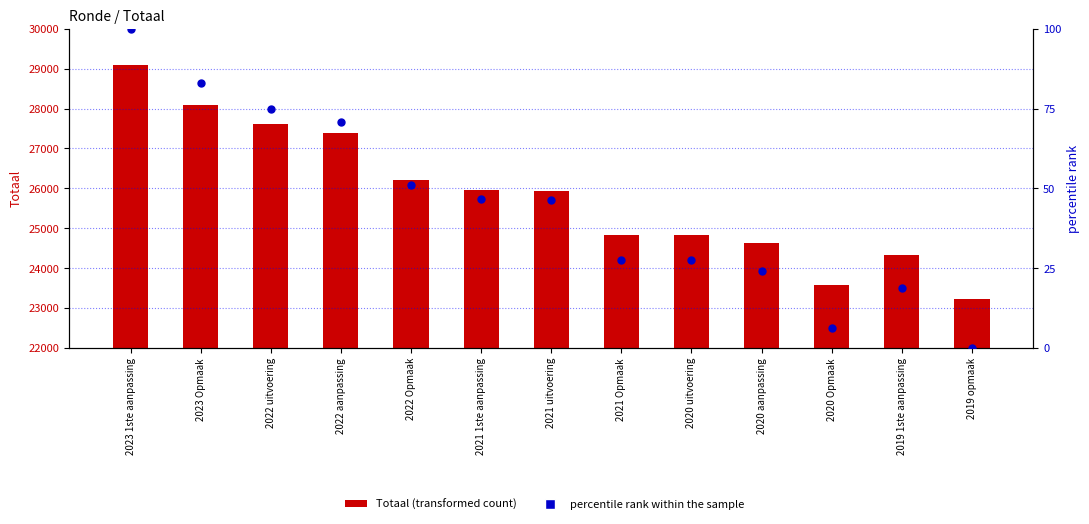

Which series contains the highest Y value?

Totaal